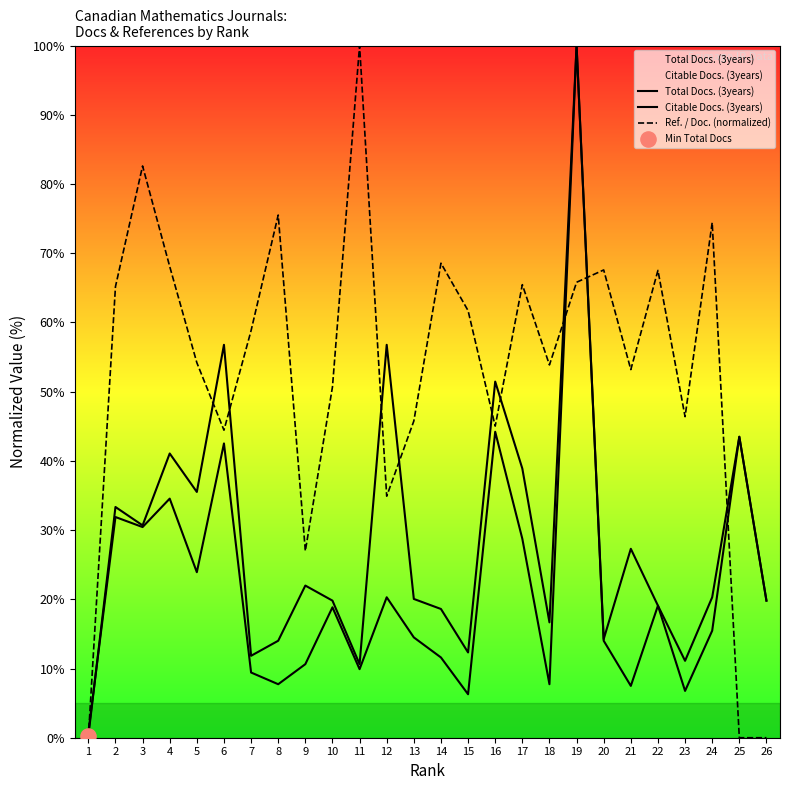

Which series contains the highest Y value?

Total Docs. (3years)